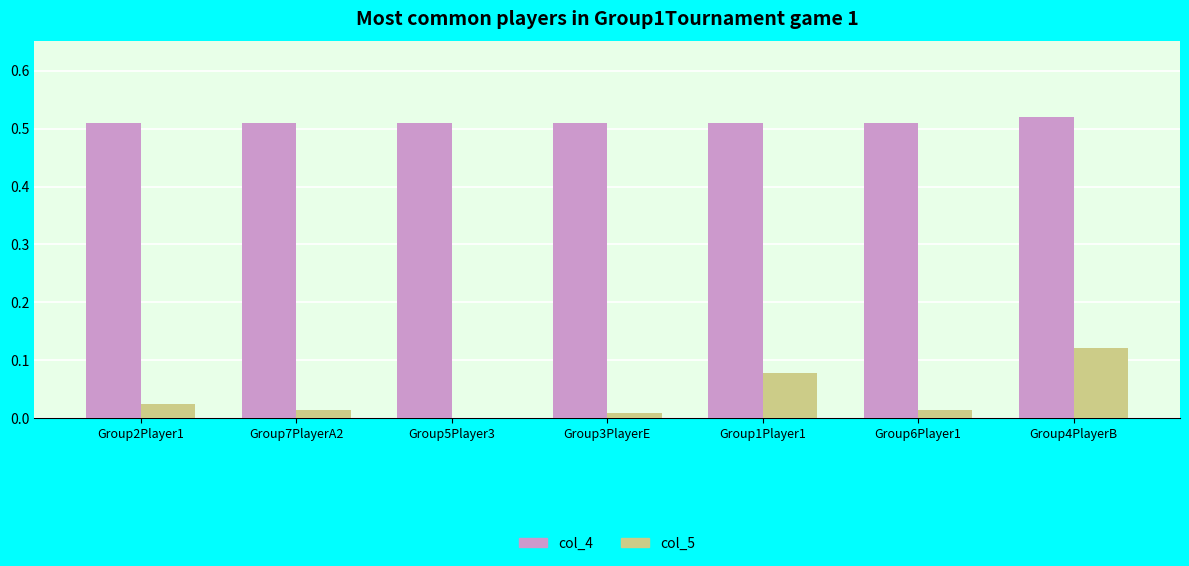

Which series changed the most between Group1Player1 and Group4PlayerB?

col_5